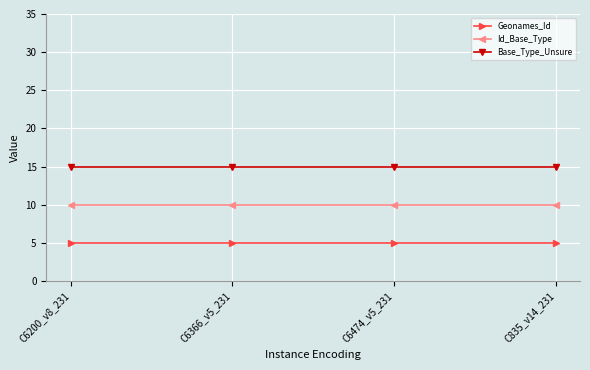

What is the sum of the Base_Type_Unsure values at C6474_v5_231 and C6366_v5_231?

30